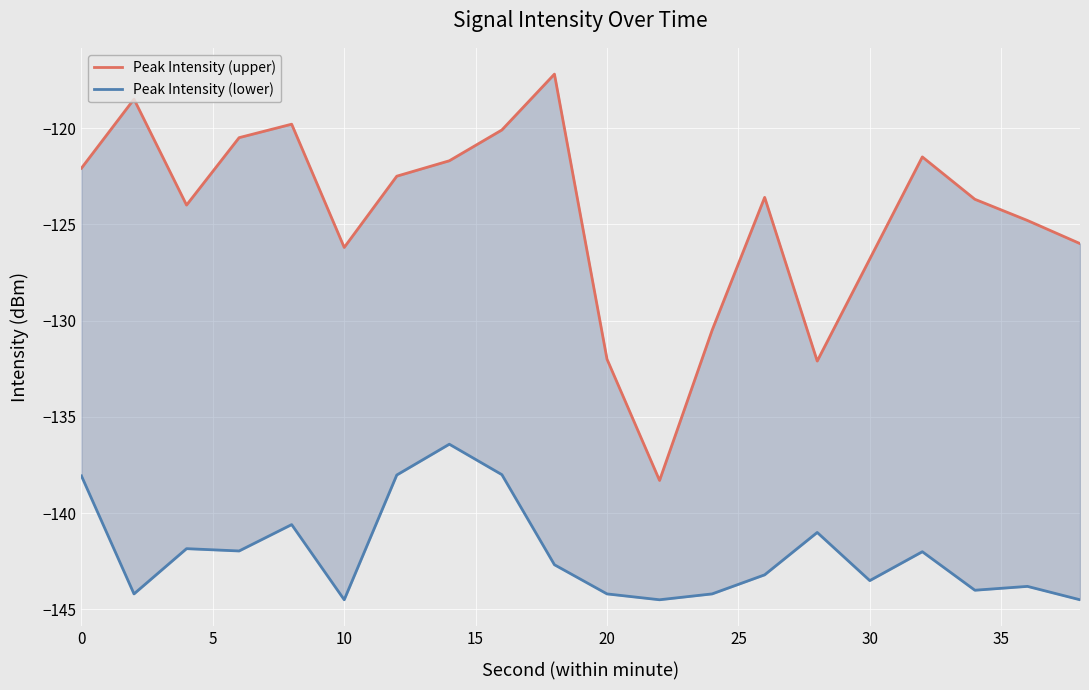

What is the difference between the second highest and second lowest values in the Peak Intensity (lower) series?

6.5